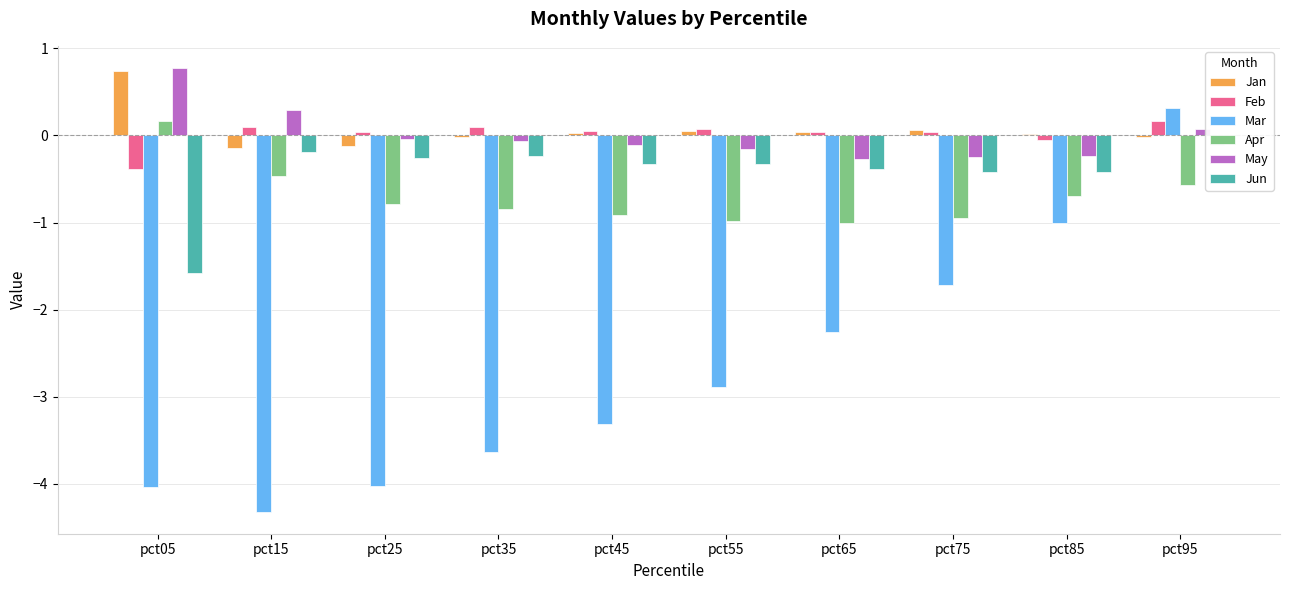

Reading left to right, transcribe all the data shown in this chart.

Jan: 0.7	-0.1	-0.1	-0.0	0.0	0.0	0.0	0.1	0.0	-0.0
Feb: -0.4	0.1	0.0	0.1	0.0	0.1	0.0	0.0	-0.1	0.2
Mar: -4.0	-4.3	-4.0	-3.6	-3.3	-2.9	-2.3	-1.7	-1.0	0.3
Apr: 0.2	-0.5	-0.8	-0.8	-0.9	-1.0	-1.0	-0.9	-0.7	-0.6
May: 0.8	0.3	-0.0	-0.1	-0.1	-0.2	-0.3	-0.2	-0.2	0.1
Jun: -1.6	-0.2	-0.3	-0.2	-0.3	-0.3	-0.4	-0.4	-0.4	-0.1